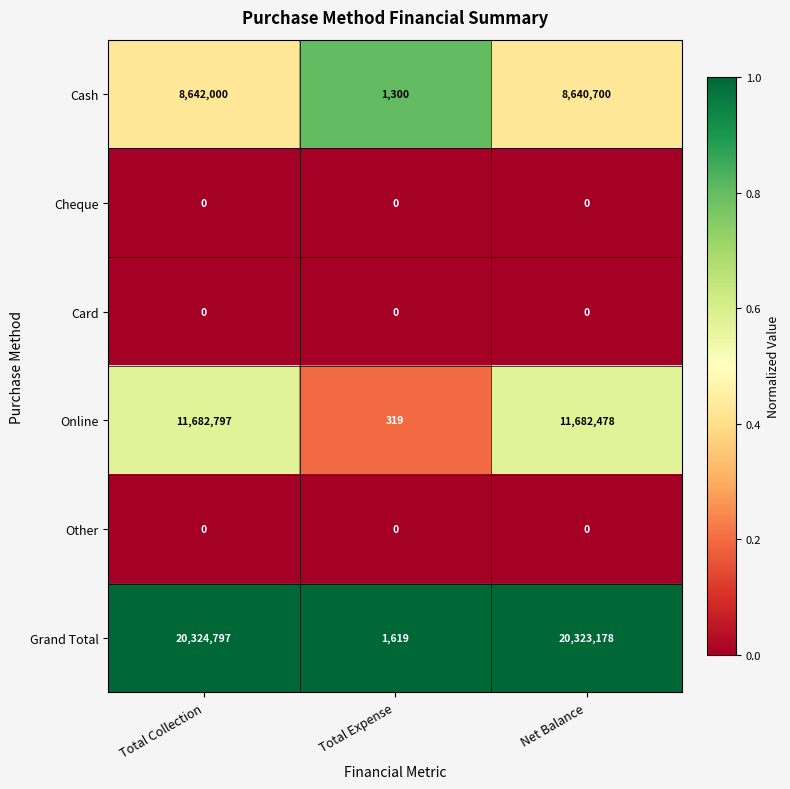

What is the spread (max minus min) of values at Total Expense?

1619